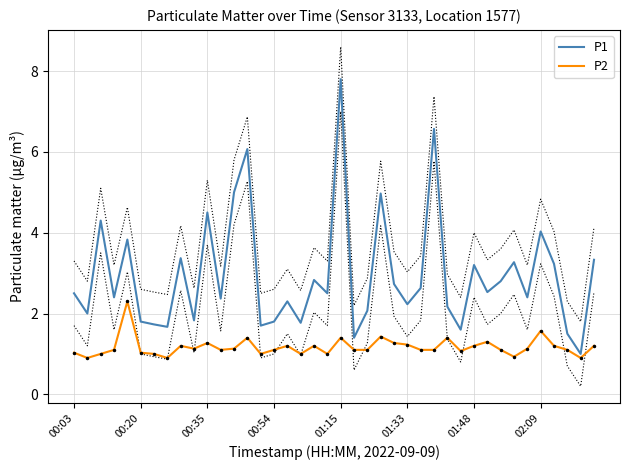

What is the difference between the highest and lowest values at 33?

2.3